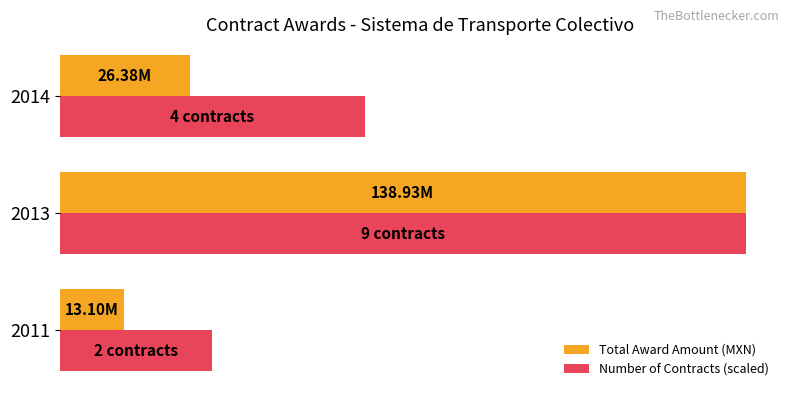

What are all the series names shown in the legend?

Total Award Amount (MXN), Number of Contracts (scaled)